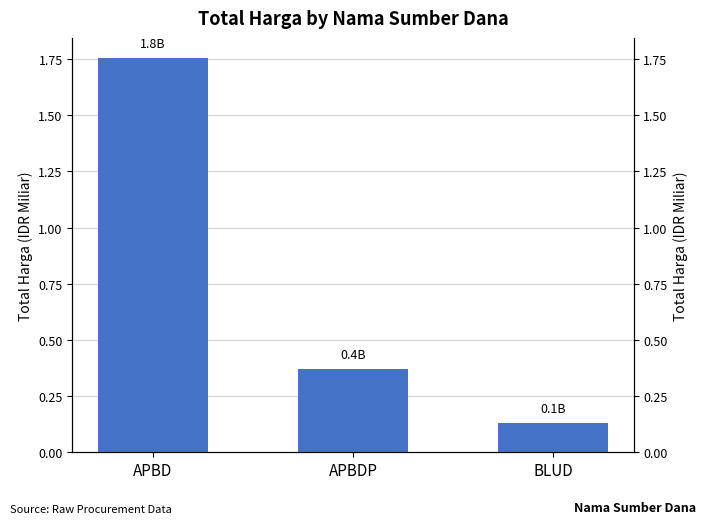

What is the sum of all values?

2.3